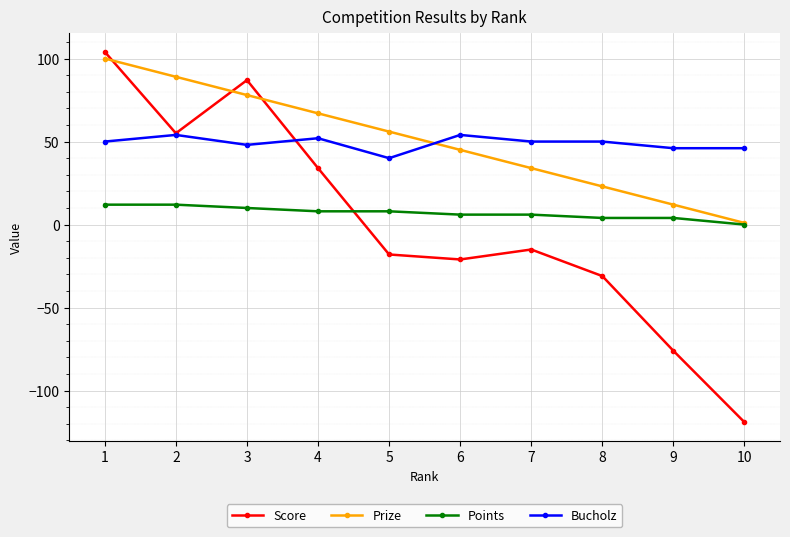

True or false: Score has a value of 34 at 4.

True